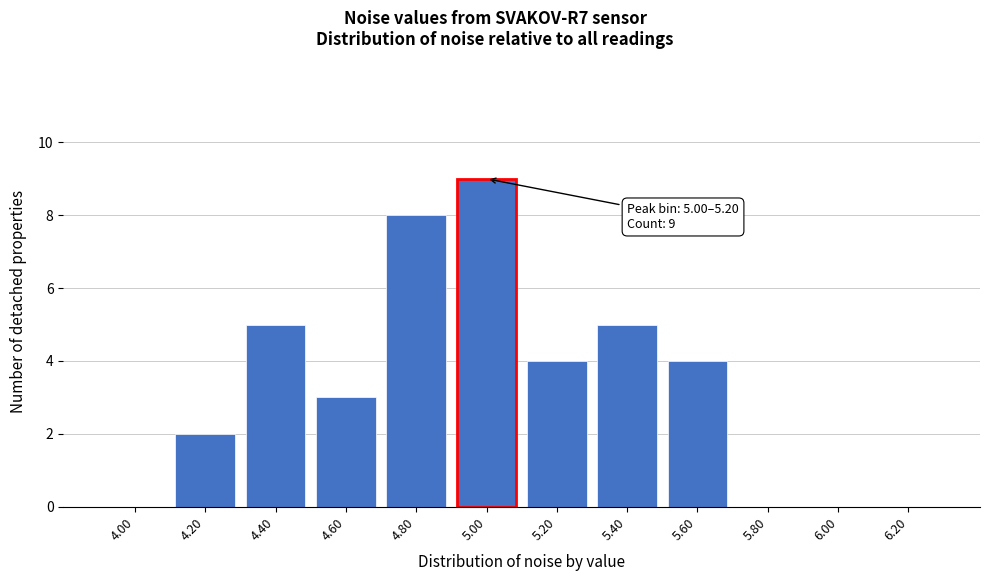

Reading left to right, list all the values displayed in this chart.

4.00=0	4.20=2	4.40=5	4.60=3	4.80=8	5.00=9	5.20=4	5.40=5	5.60=4	5.80=0	6.00=0	6.20=0